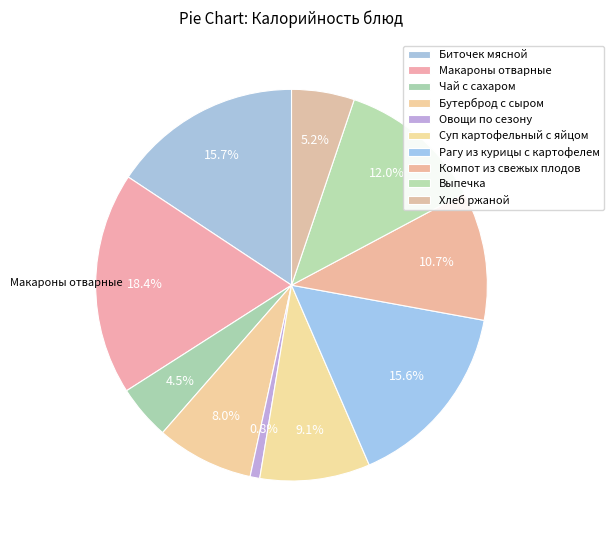

What is the change in value from Чай с сахаром to Рагу из курицы с картофелем?

+148.0